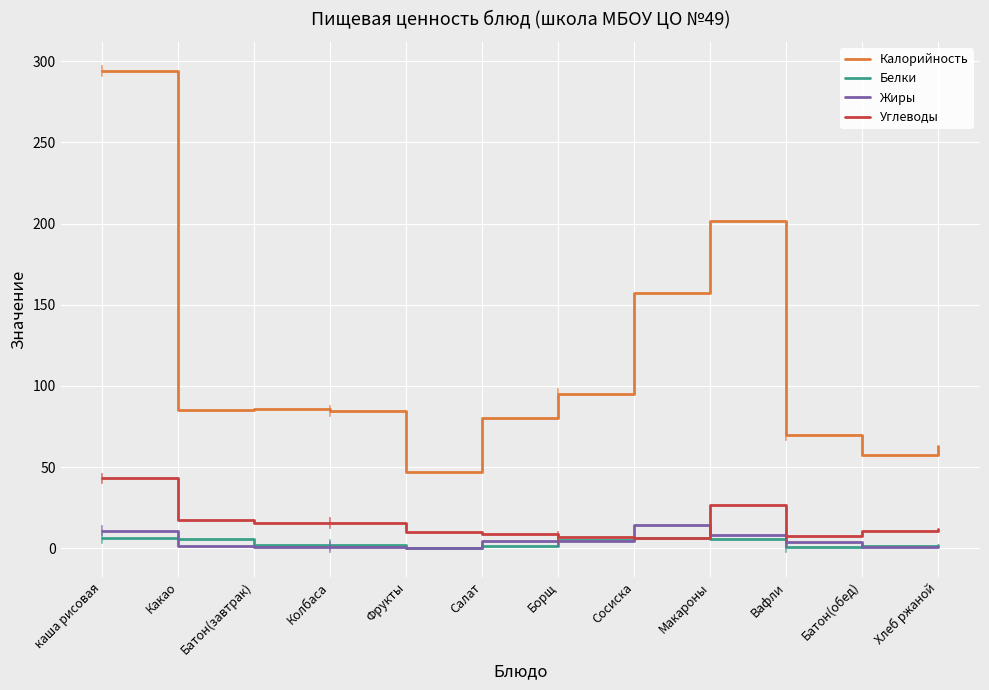

Does the chart have visible grid lines?

Yes